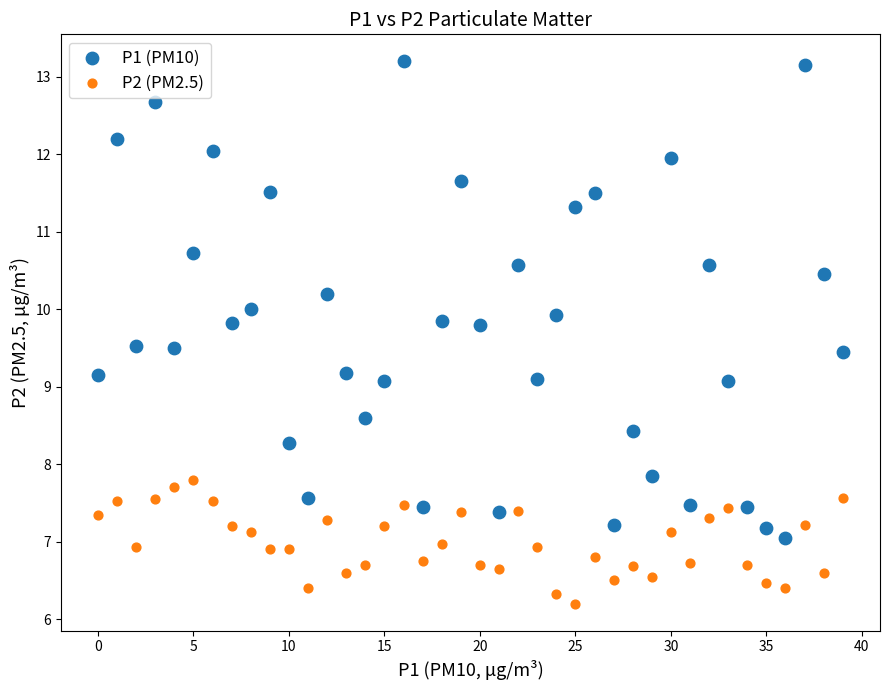

Which series reaches the maximum Y coordinate?

P1 (PM10)